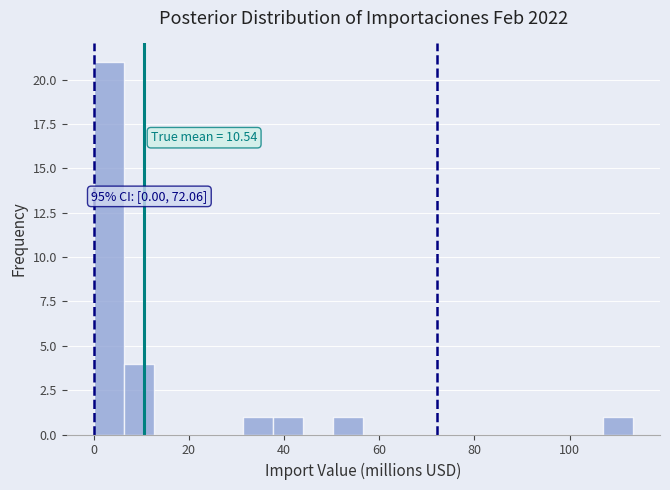

Around what value on the x-axis is the tallest bar? Give the approximate position of its centre, as read against the axis.

4